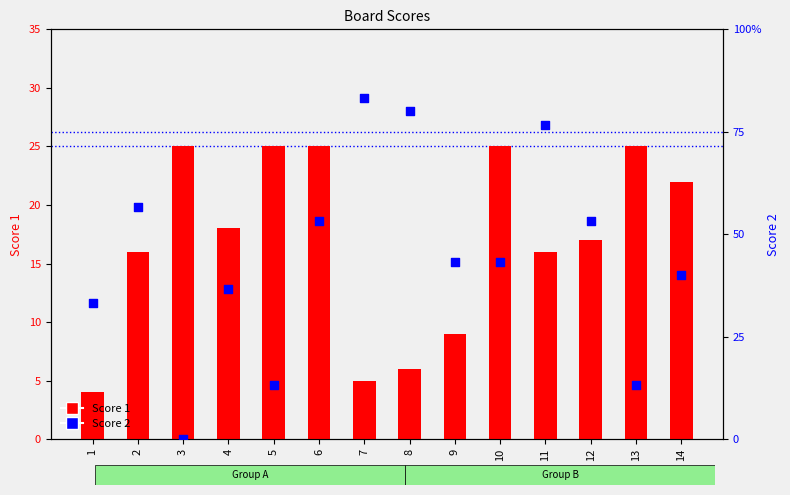

At which category is the sum across all series the highest?

6